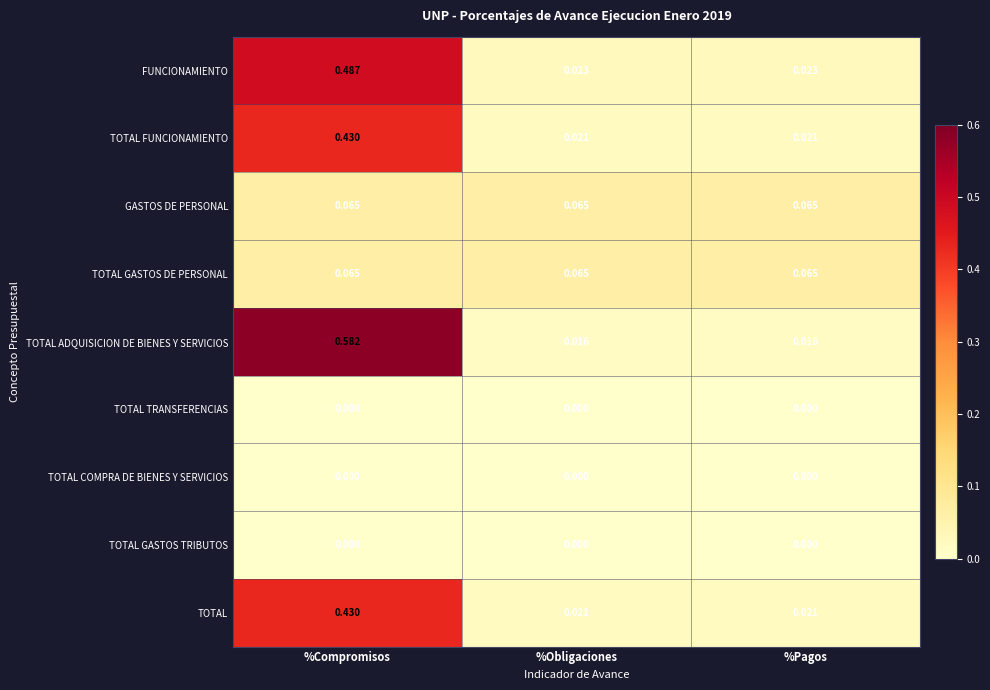

At how many categories does at least one series exceed 0?

3